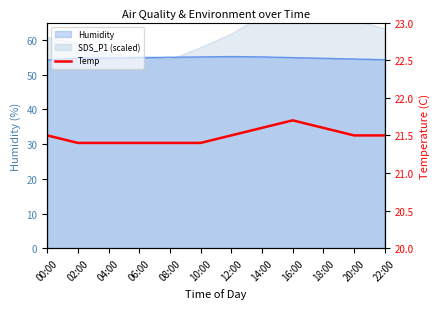

What is the difference between the second highest and minimum values?

0.2